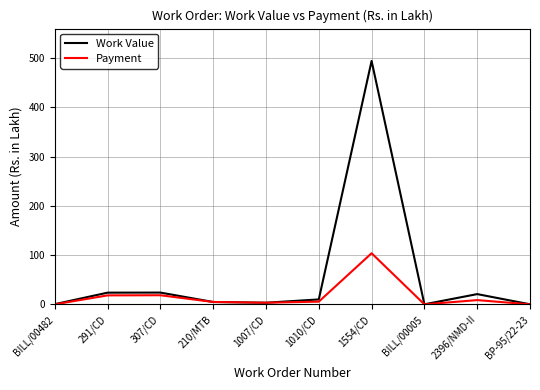

Which category has the highest value in the Work Value series?

1554/CD